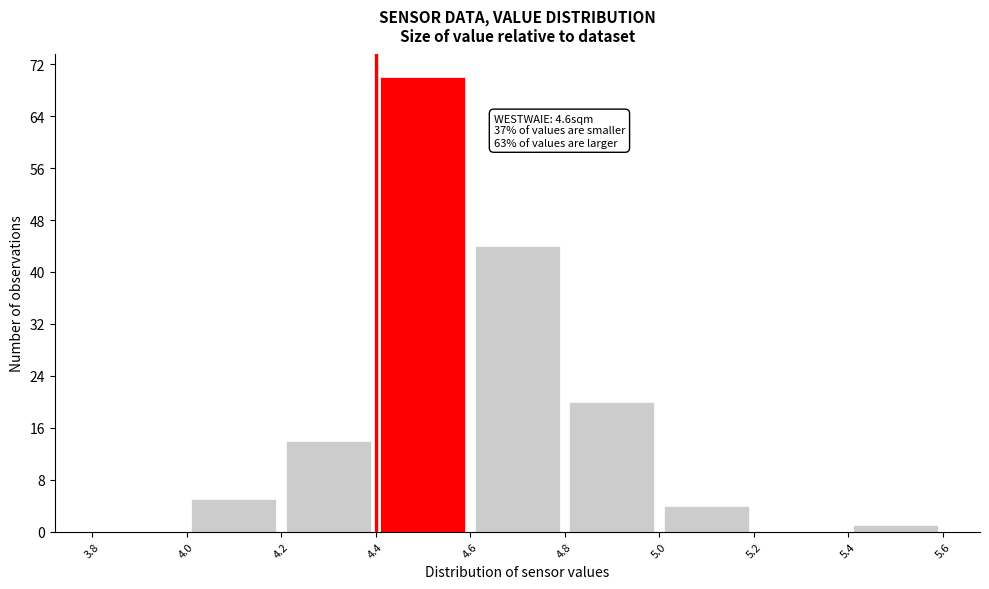

Over which range of the x-axis is the bar tallest?

4.4 to 4.6